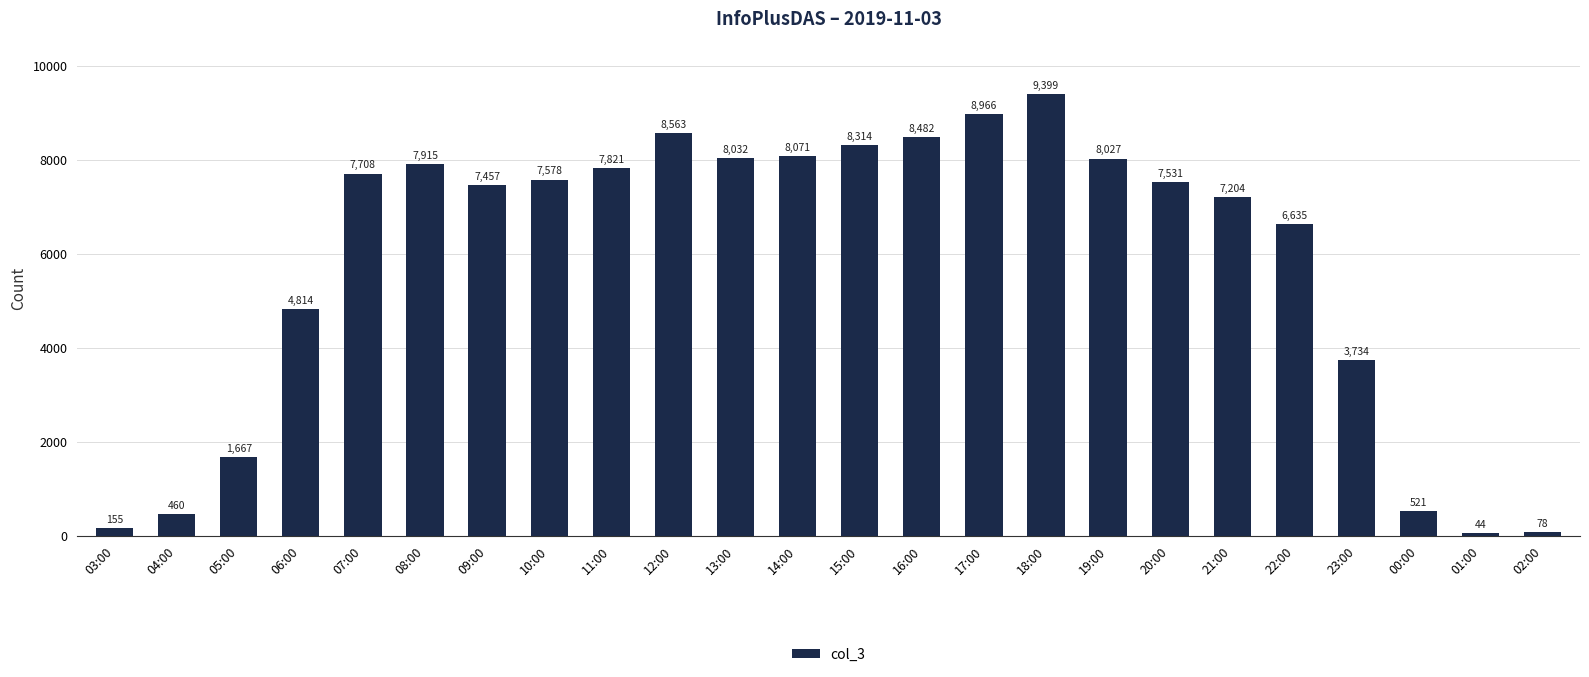

Which has a higher value, 11:00 or 07:00?

11:00